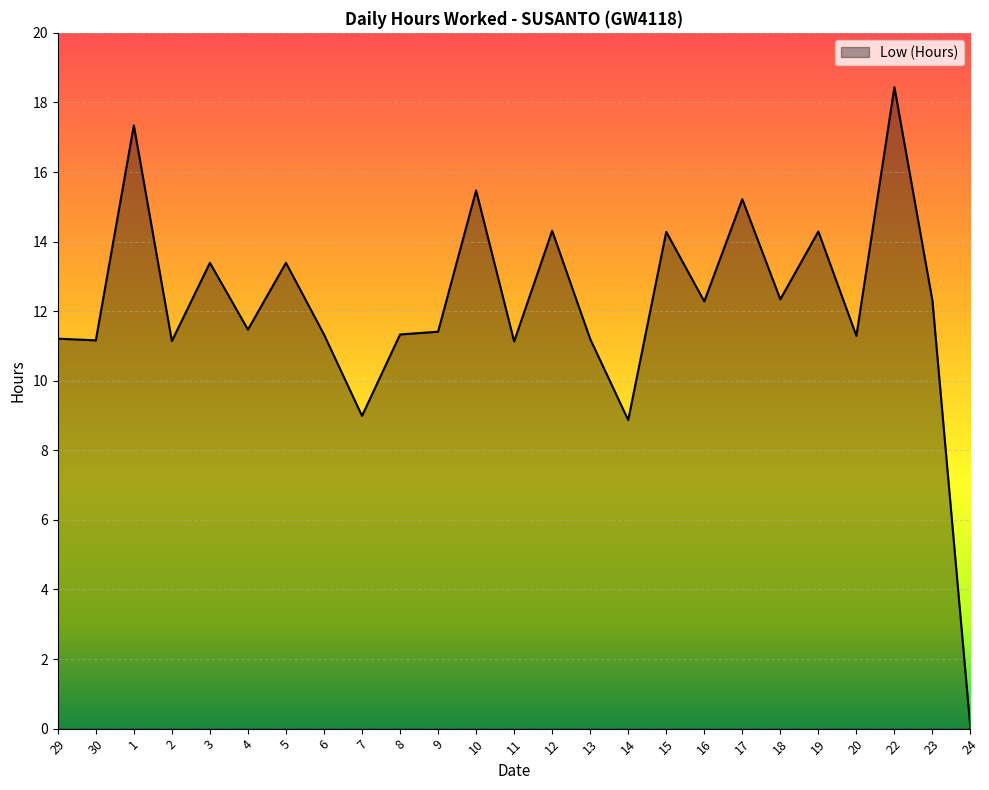

What is the ratio of the value at 15 to the value at 2?

1.3